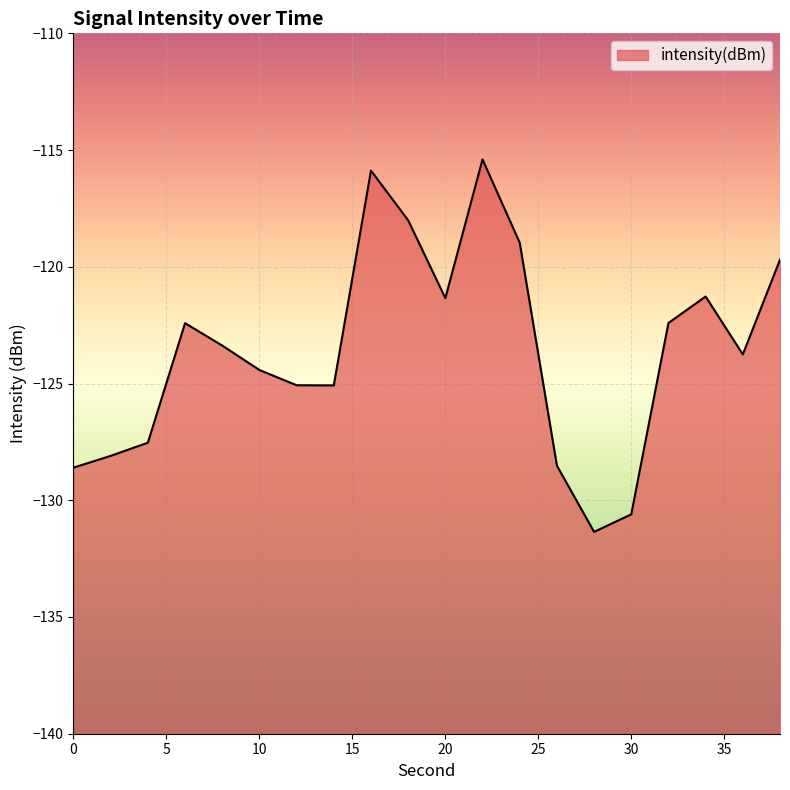

List the labels in order of value, largest first.

22, 16, 18, 24, 38, 34, 20, 32, 6, 8, 36, 10, 12, 14, 4, 2, 26, 0, 30, 28